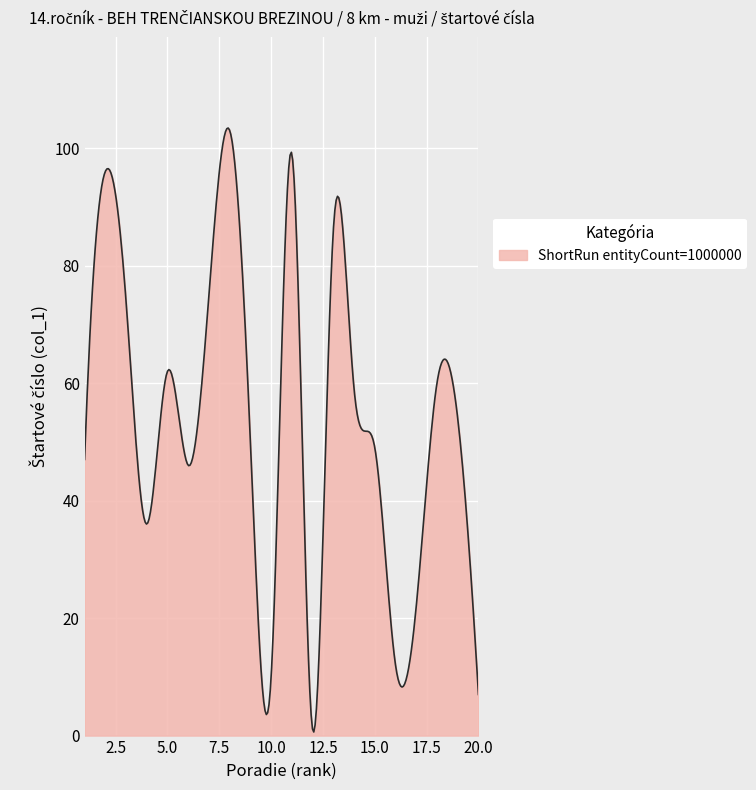

What is the difference between the maximum and minimum values?

102.8